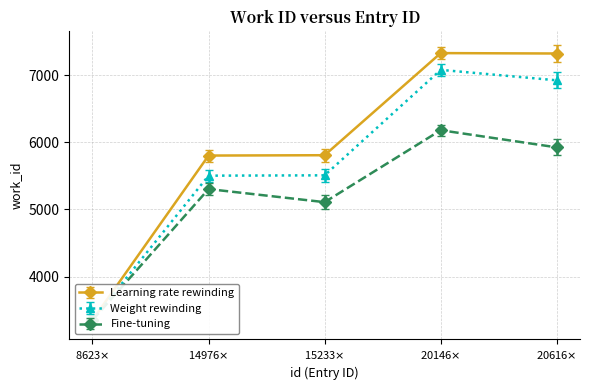

The Fine-tuning series shows 1473 at 20616$\times$. True or false?

False